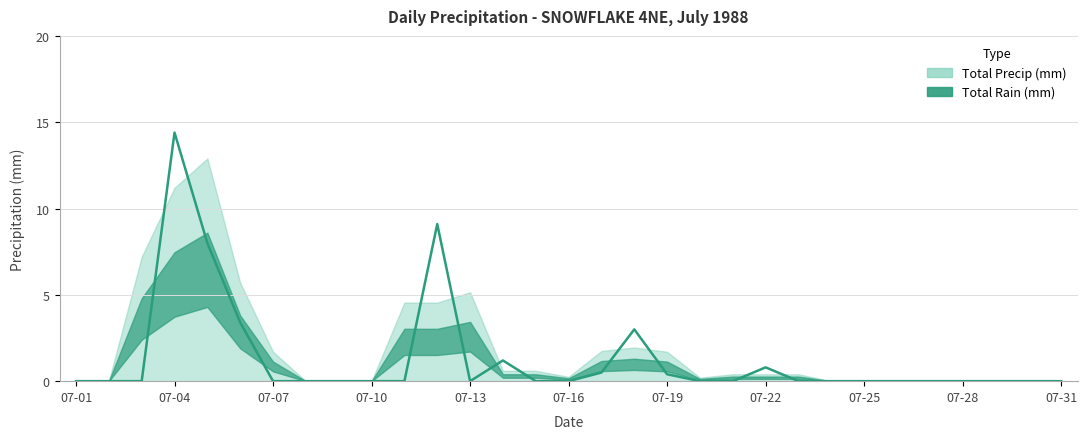

Is it true that the value at 07-17 is 0.8?

False